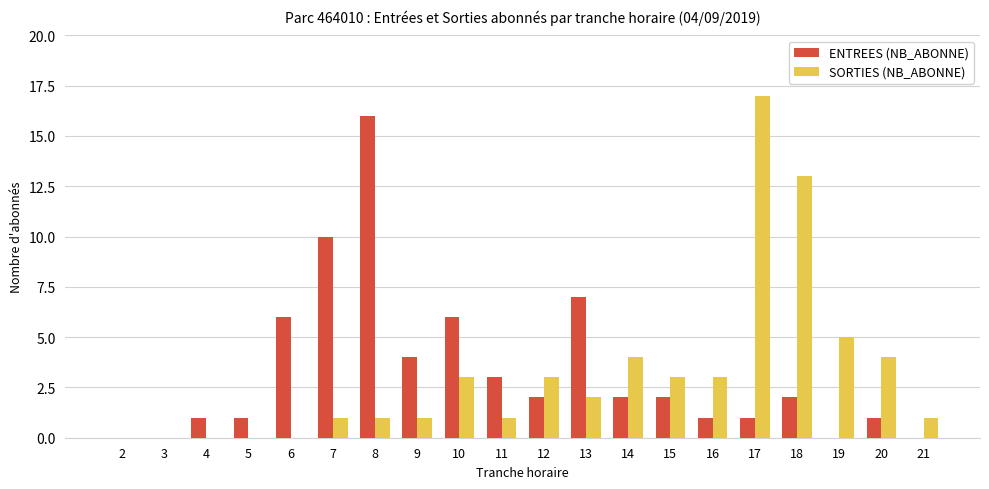

At which category is the sum across all series the highest?

17